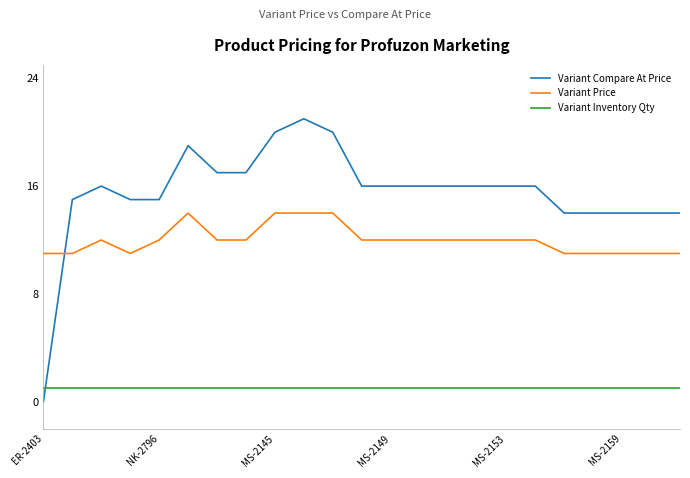

What is the difference between the maximum and minimum values in the Variant Compare At Price series?

21